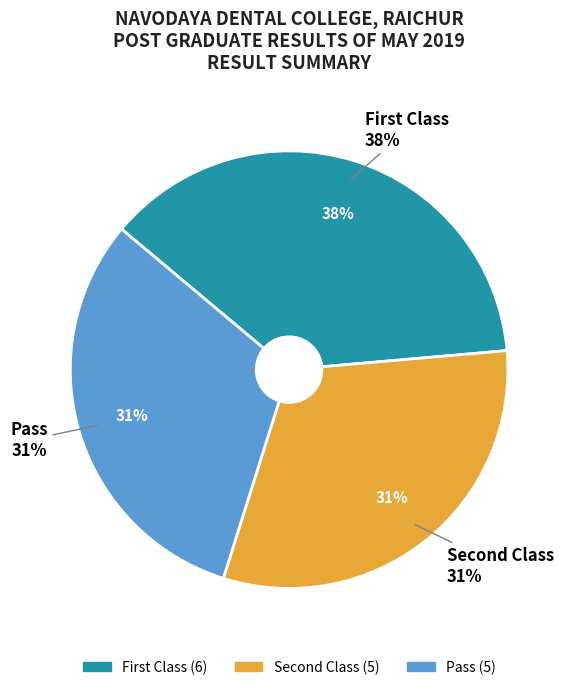

What is the largest slice in the pie chart?

First Class